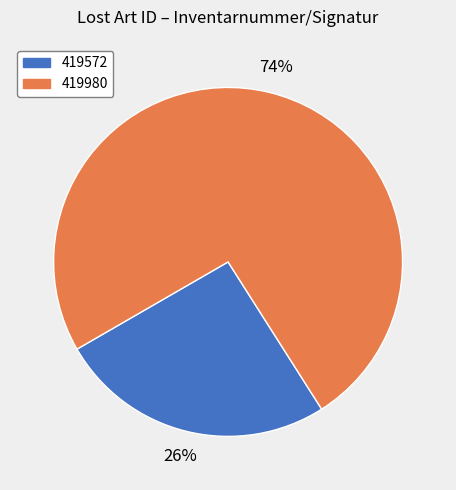

True or false: 419980 accounts for 82% of the total.

False